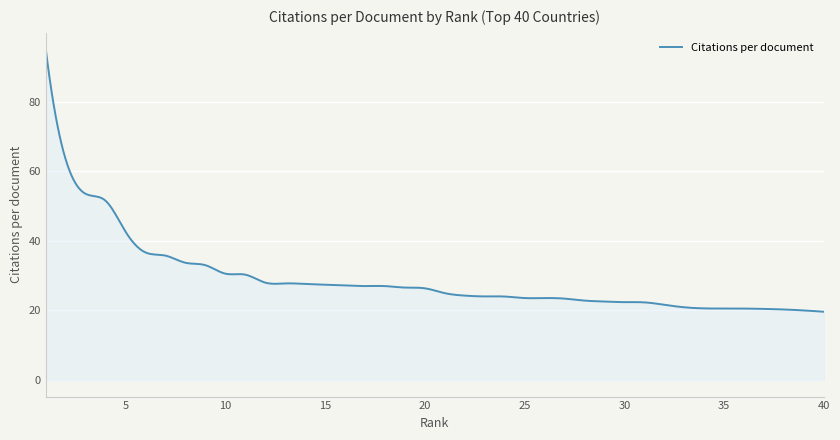

What is the greatest value displayed?

95.0